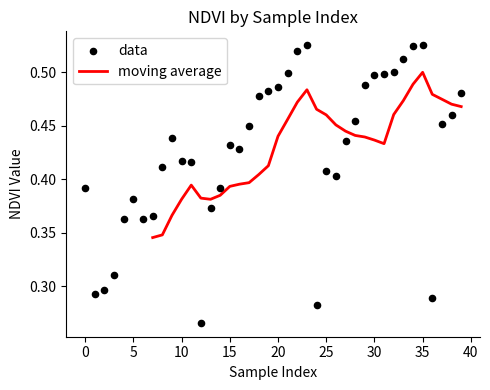

Between 37 and 34, which is larger?

34